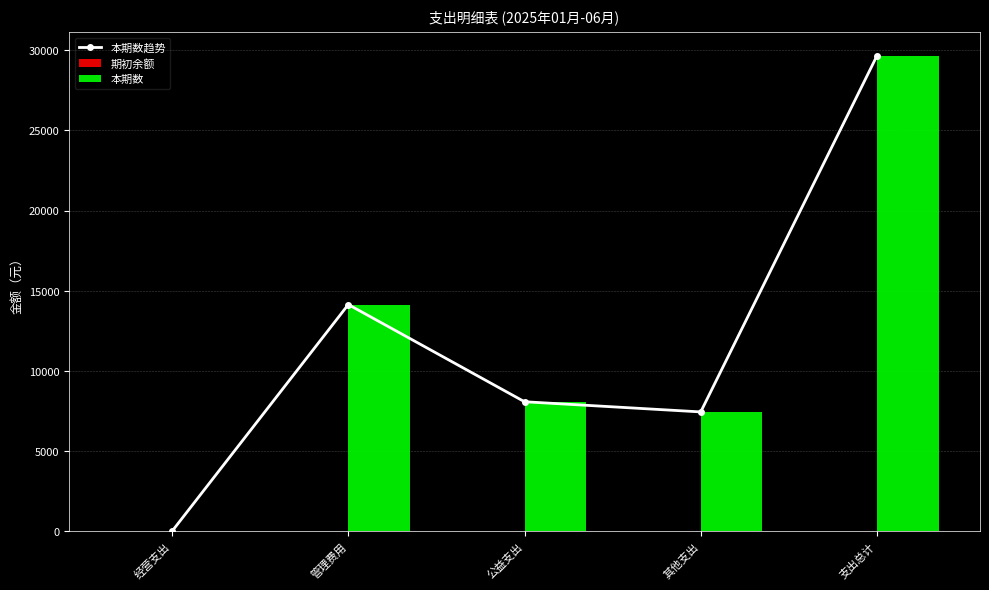

At how many categories does at least one series exceed 22321?

1